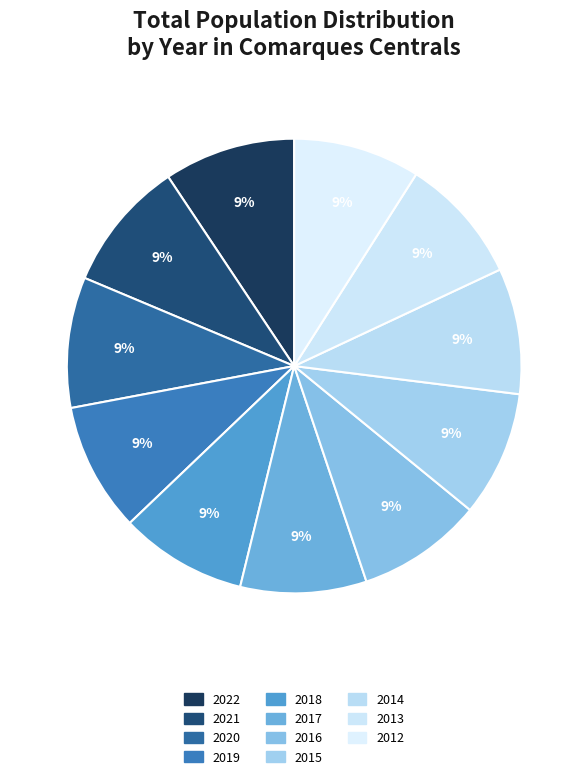

Combined, do 2012 and 2015 account for over 50%?

No